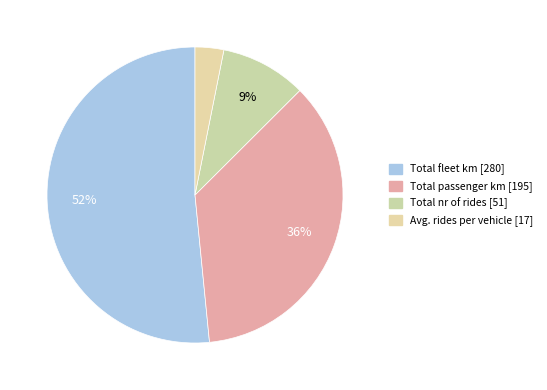

What is the ratio of the value at Total nr of rides to the value at Total fleet km?

0.2